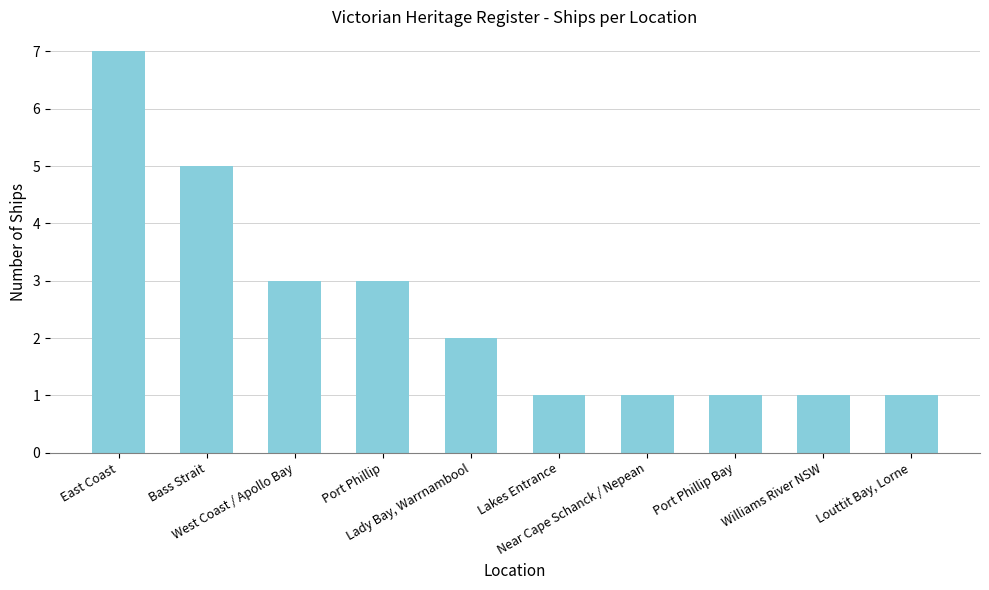

Reading left to right, list all the values displayed in this chart.

East Coast=7	Bass Strait=5	West Coast / Apollo Bay=3	Port Phillip=3	Lady Bay, Warrnambool=2	Lakes Entrance=1	Near Cape Schanck / Nepean=1	Port Phillip Bay=1	Williams River NSW=1	Louttit Bay, Lorne=1